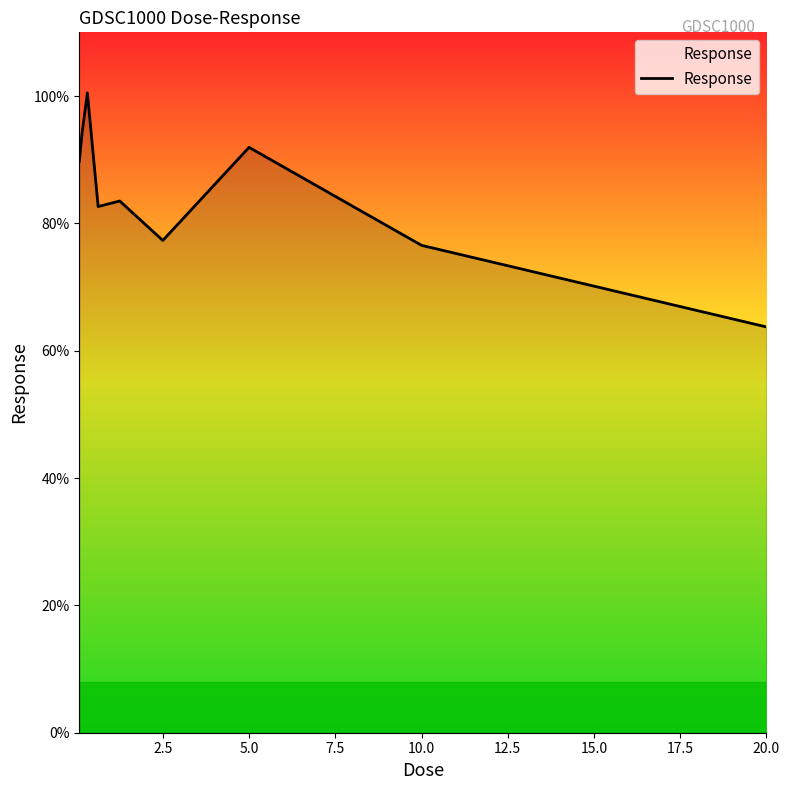

What is the maximum value shown in the chart?

100.5